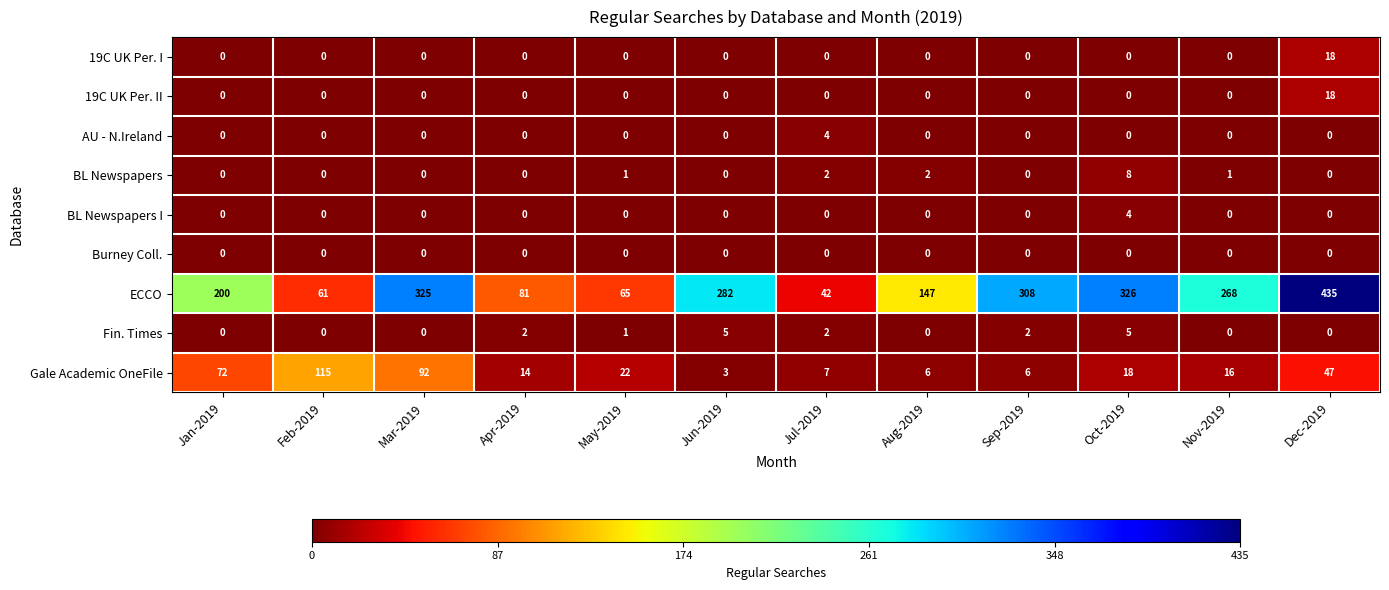

At which category is the sum across all series the highest?

Dec-2019